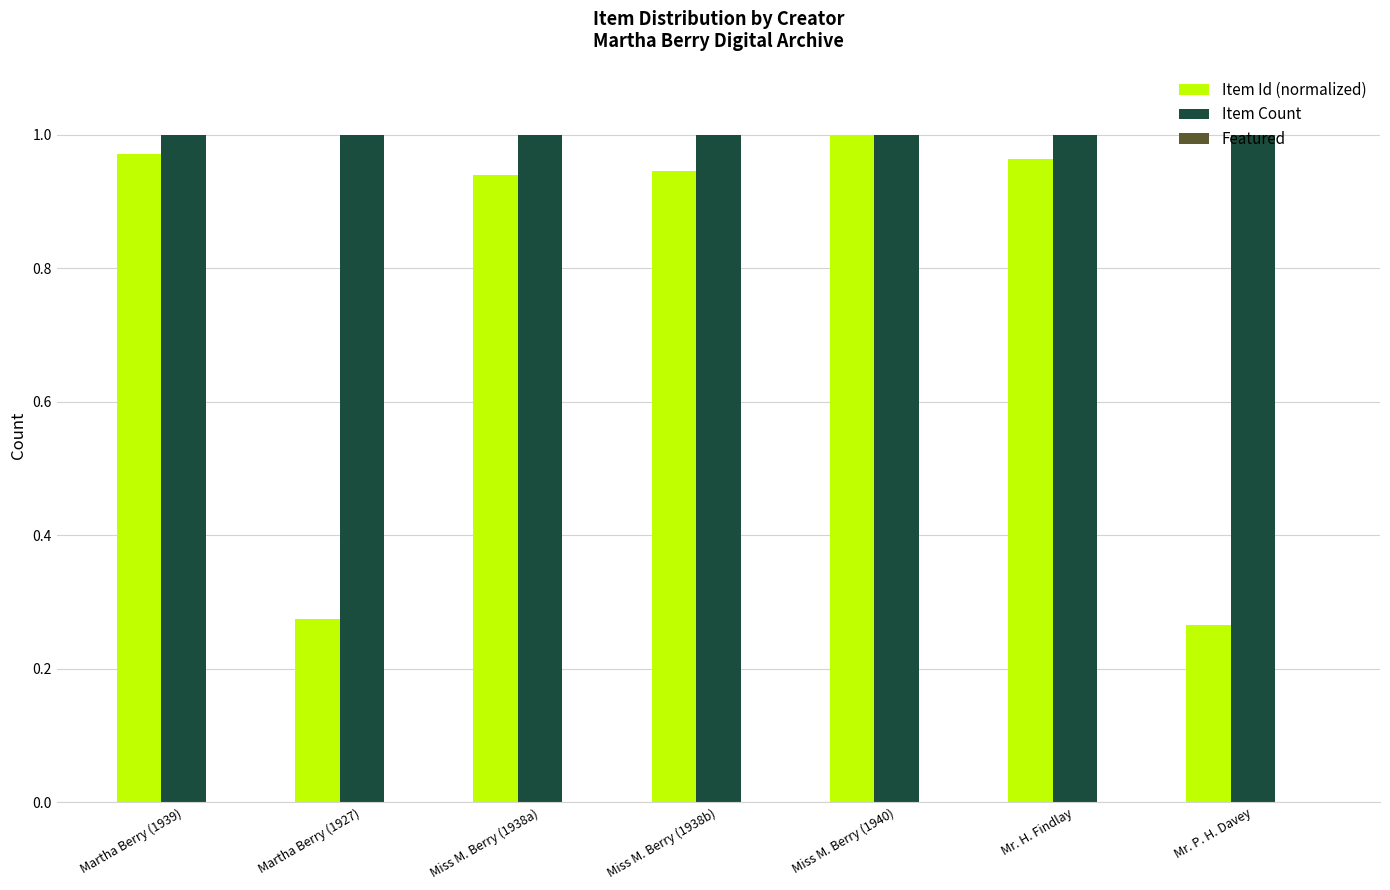

What is the label of the 3rd bar from the right?

Miss M. Berry (1940)